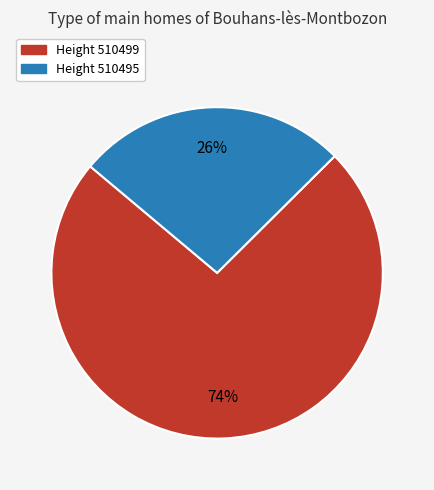

To the nearest percent, what is the average slice percentage?

50%